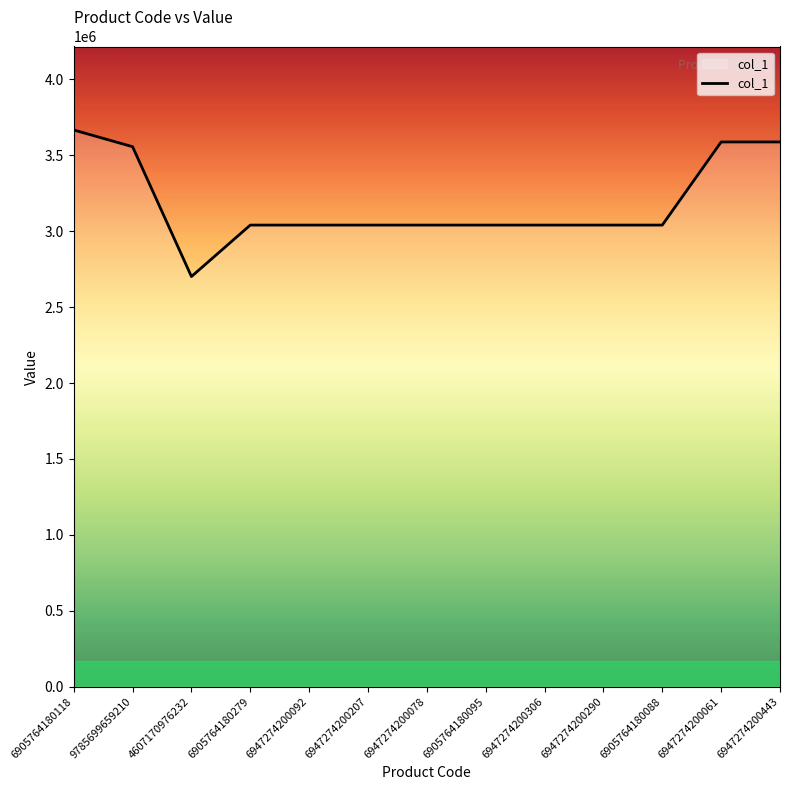

What is the difference between the values at 9785699659210 and 6947274200078?

516236